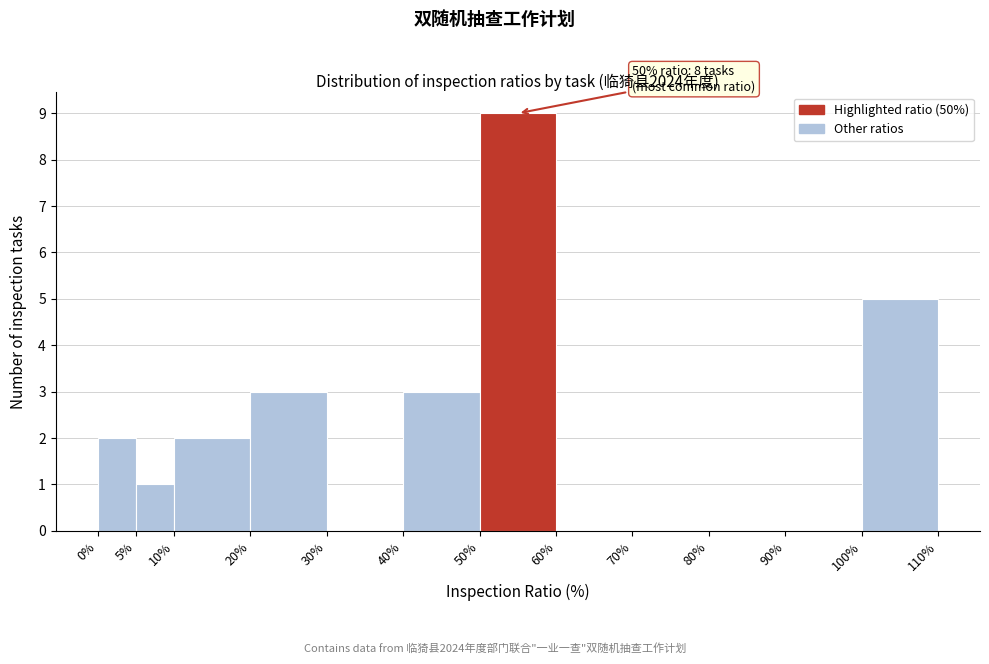

Over which range of the x-axis is the bar tallest?

50% to 60%